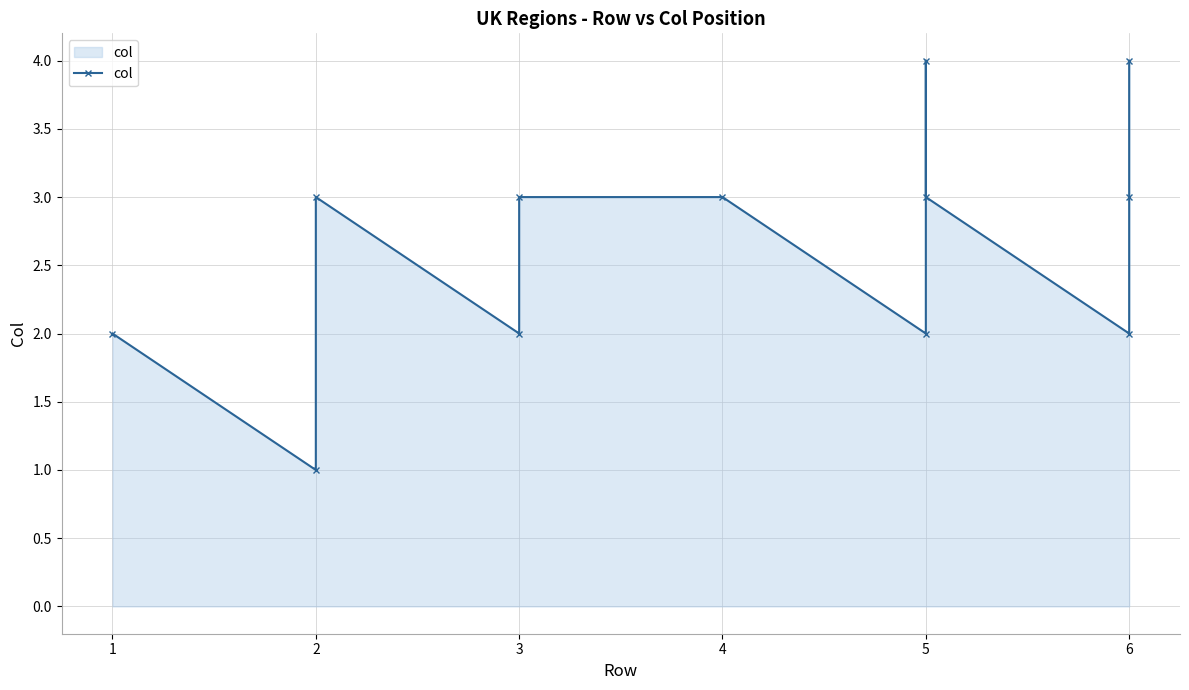

How many categories are shown in the chart?

12